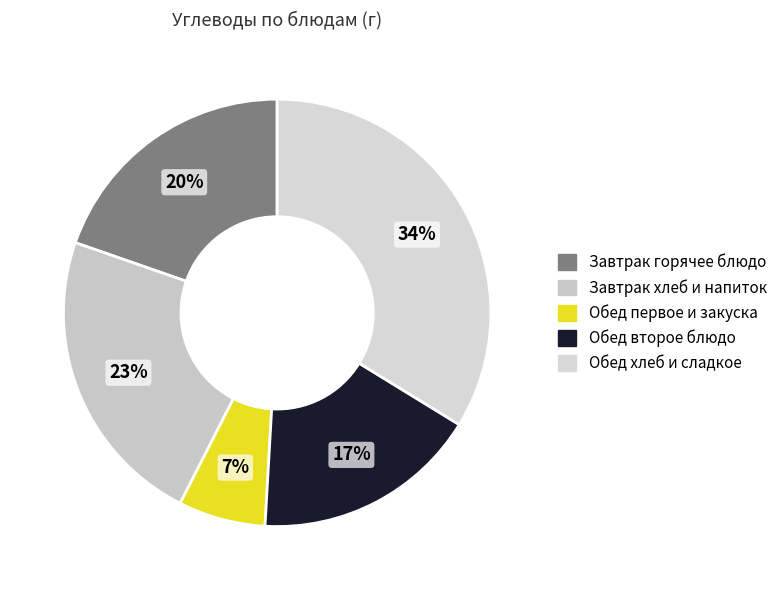

Is there any slice that represents more than half of the pie?

No